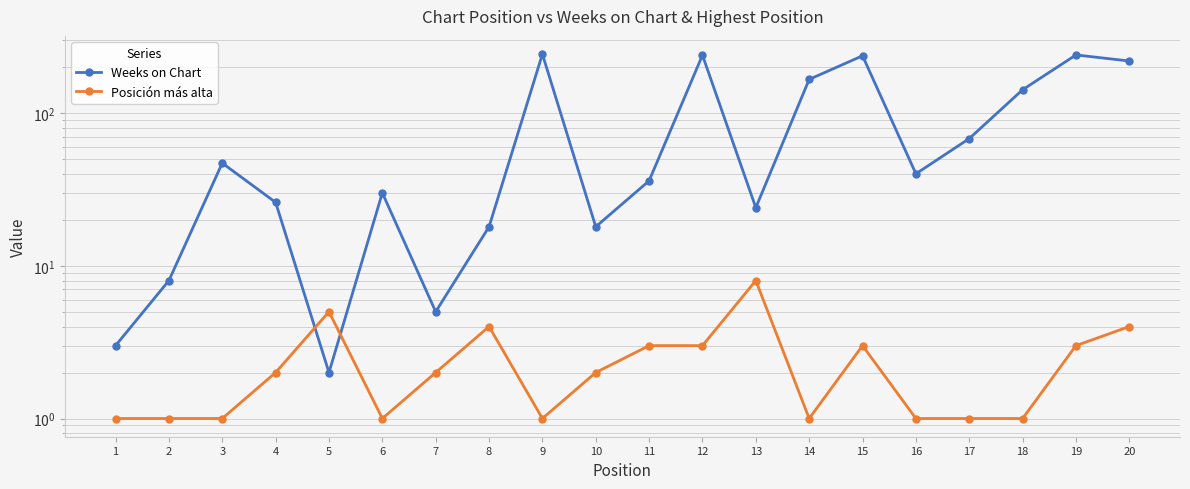

What is the difference between the maximum and second lowest values in the Weeks on Chart series?

240